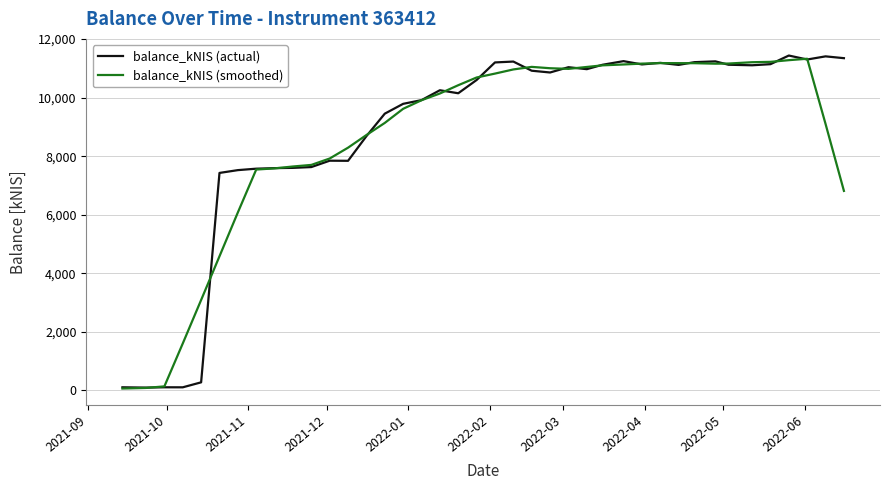

List the series in order of their peak value, lowest first.

balance_kNIS (smoothed), balance_kNIS (actual)